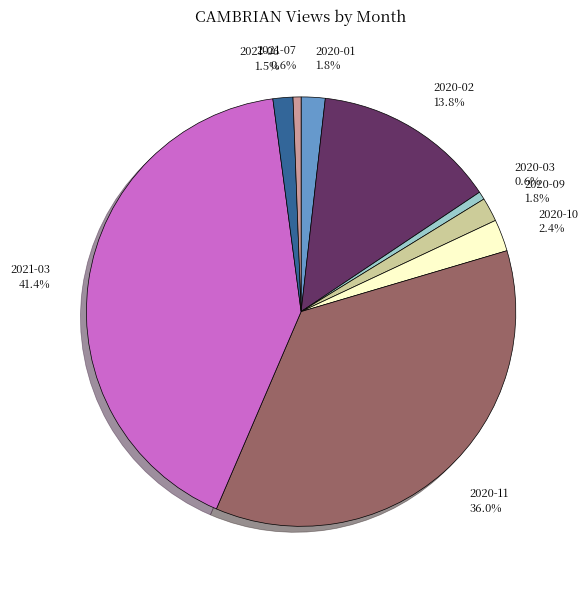

To the nearest percent, what percentage of the pie is 2021-07?

1%